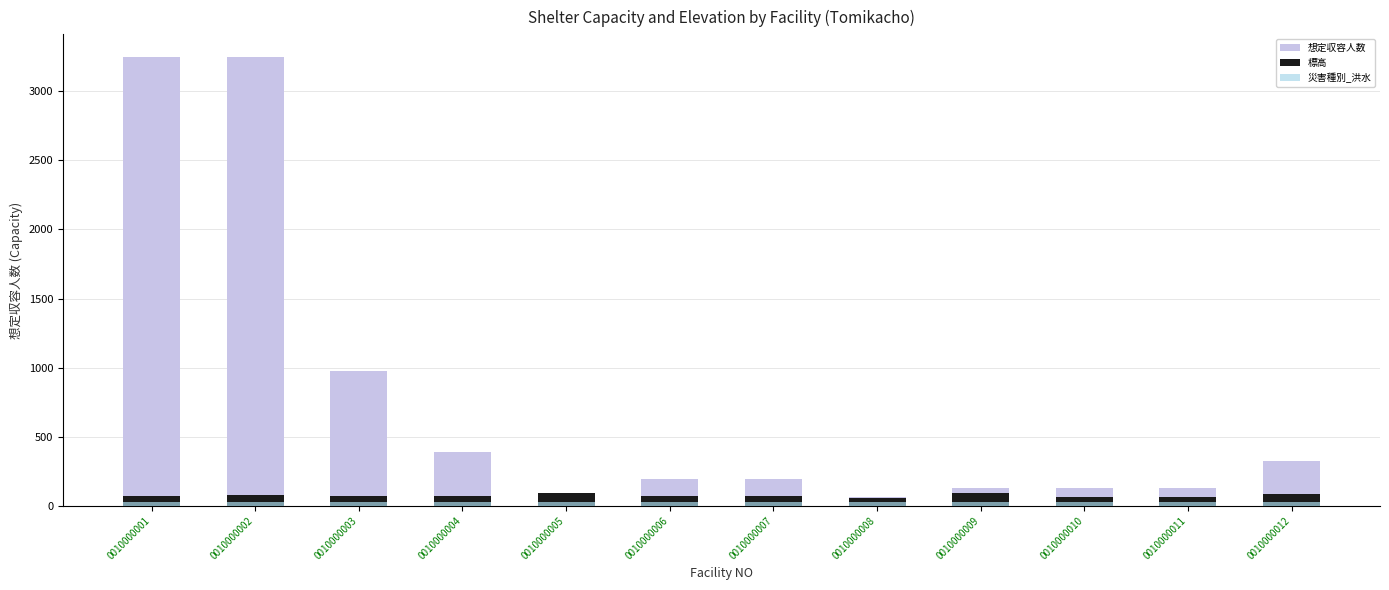

Which has a higher value, 0010000001 or 0010000008?

0010000001